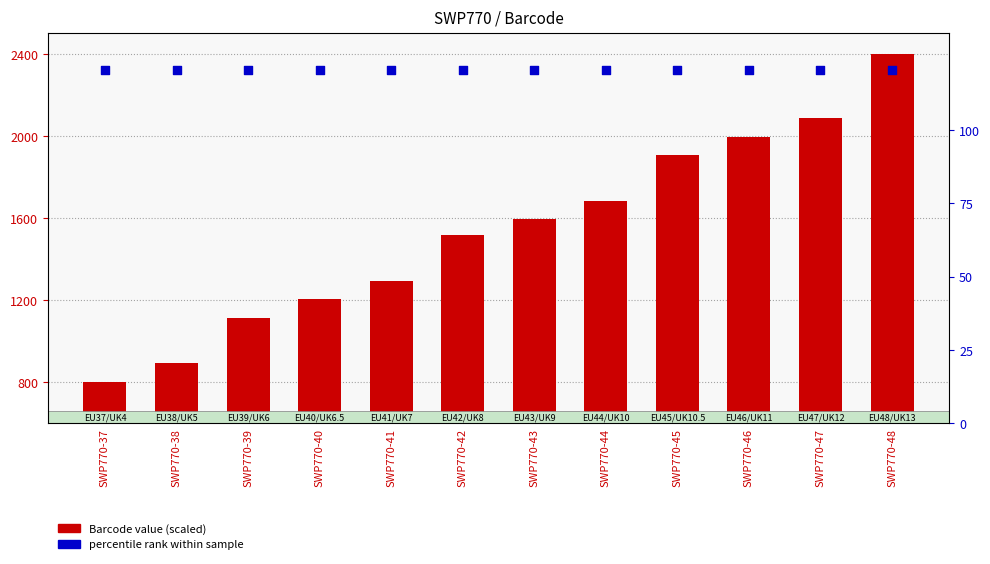

At which category is the sum across all series the highest?

SWP770-48